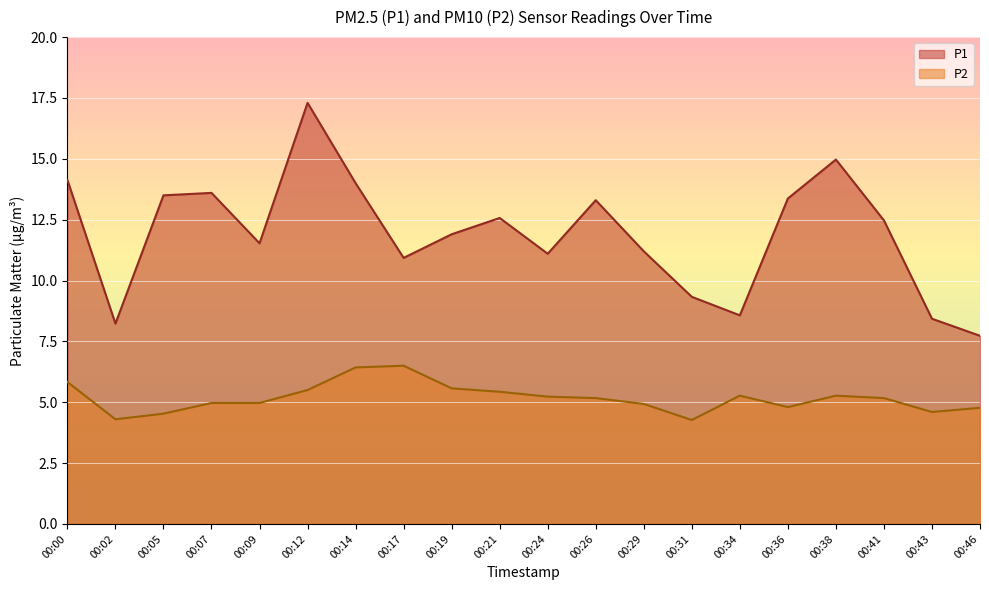

Reading left to right, extract all data points from this chart.

P1: 00:00=14.1	00:02=8.2	00:05=13.5	00:07=13.6	00:09=11.5	00:12=17.3	00:14=14.0	00:17=10.9	00:19=11.9	00:21=12.6	00:24=11.1	00:26=13.3	00:29=11.2	00:31=9.3	00:34=8.6	00:36=13.4	00:38=15.0	00:41=12.5	00:43=8.4	00:46=7.7
P2: 00:00=5.8	00:02=4.3	00:05=4.5	00:07=5.0	00:09=5.0	00:12=5.5	00:14=6.4	00:17=6.5	00:19=5.6	00:21=5.4	00:24=5.2	00:26=5.2	00:29=4.9	00:31=4.3	00:34=5.3	00:36=4.8	00:38=5.3	00:41=5.2	00:43=4.6	00:46=4.8